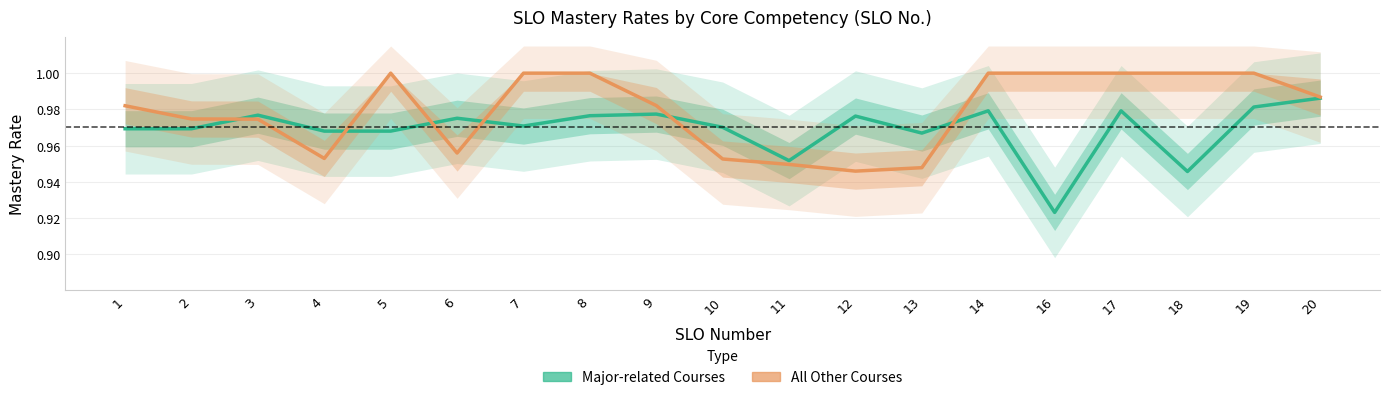

What is the maximum value for All Other Courses?

1.0